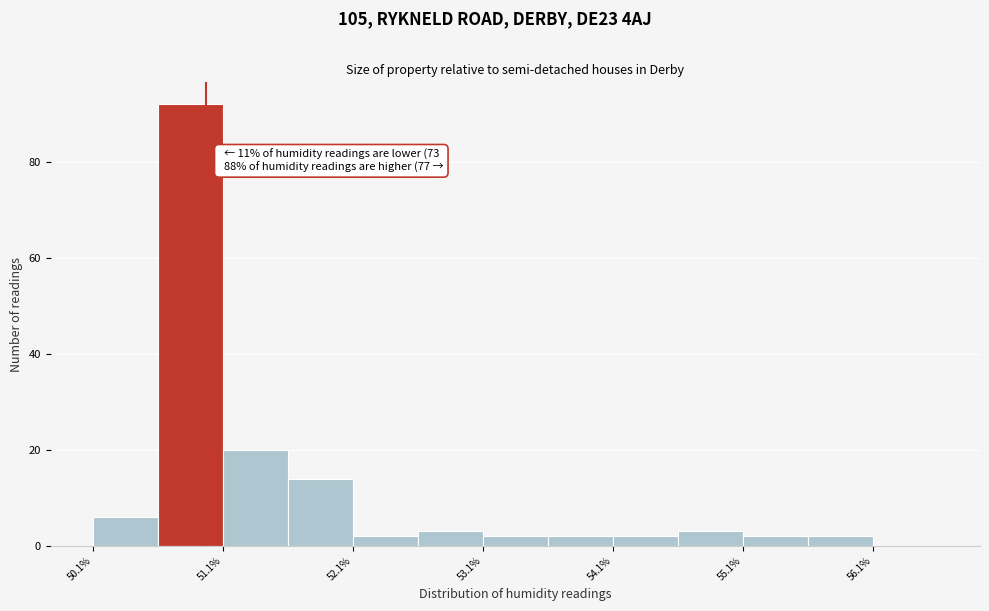

Over which range of the x-axis is the bar tallest?

50.63 to 51.13